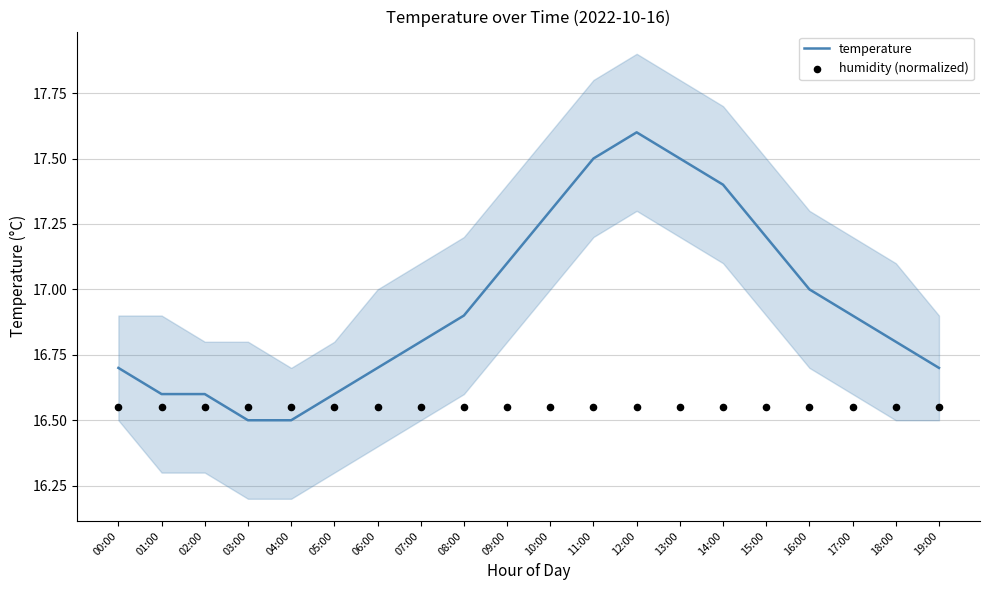

Which series contains the highest Y value?

temperature